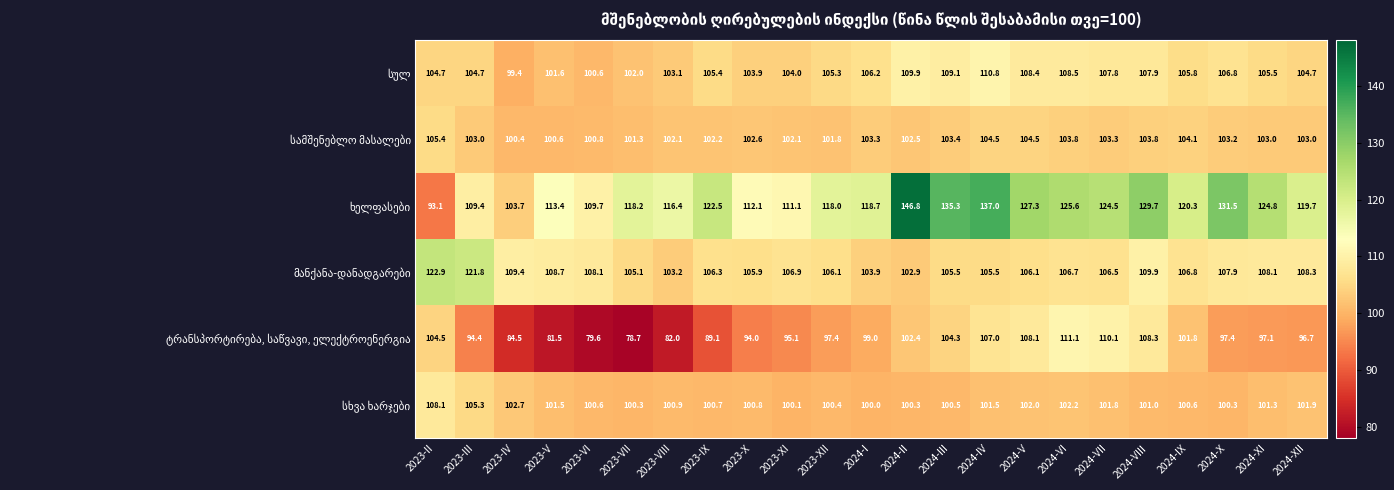

What is the minimum value shown in the chart?

78.7